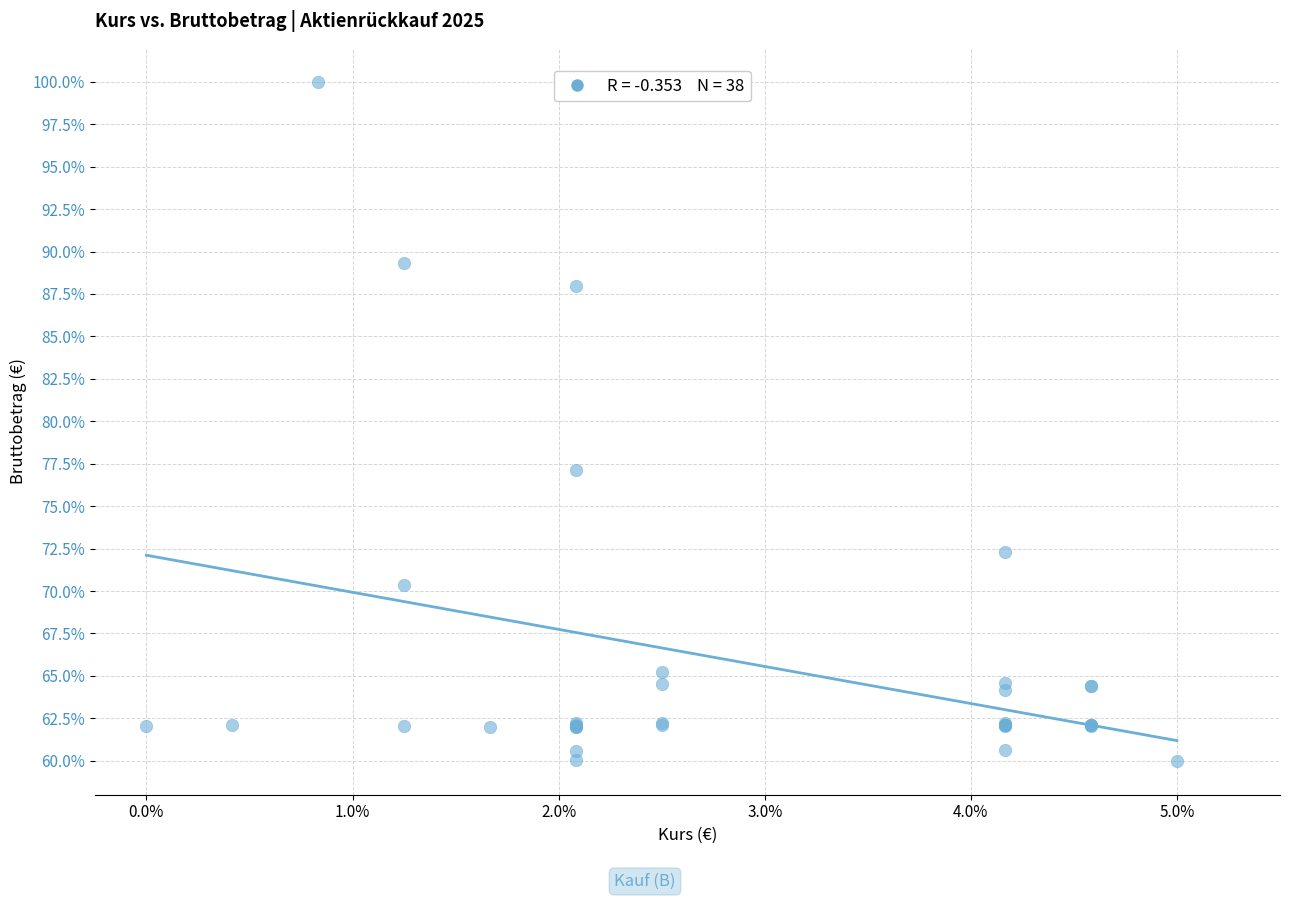

What Y value in the scatter plot is closest to 80?

77.1